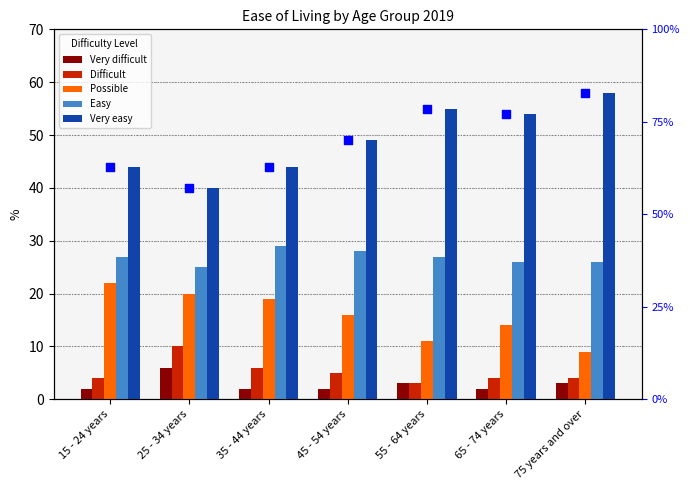

At which category is the sum across all series the highest?

25 - 34 years